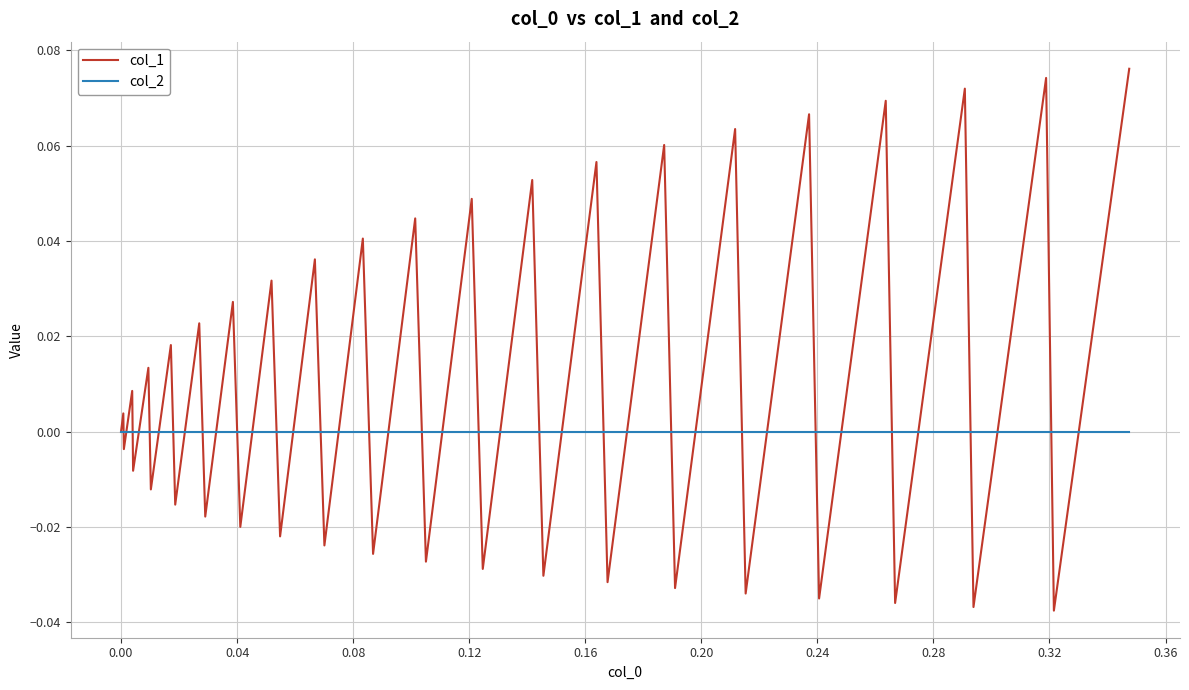

Which series has the largest total across all categories?

col_1